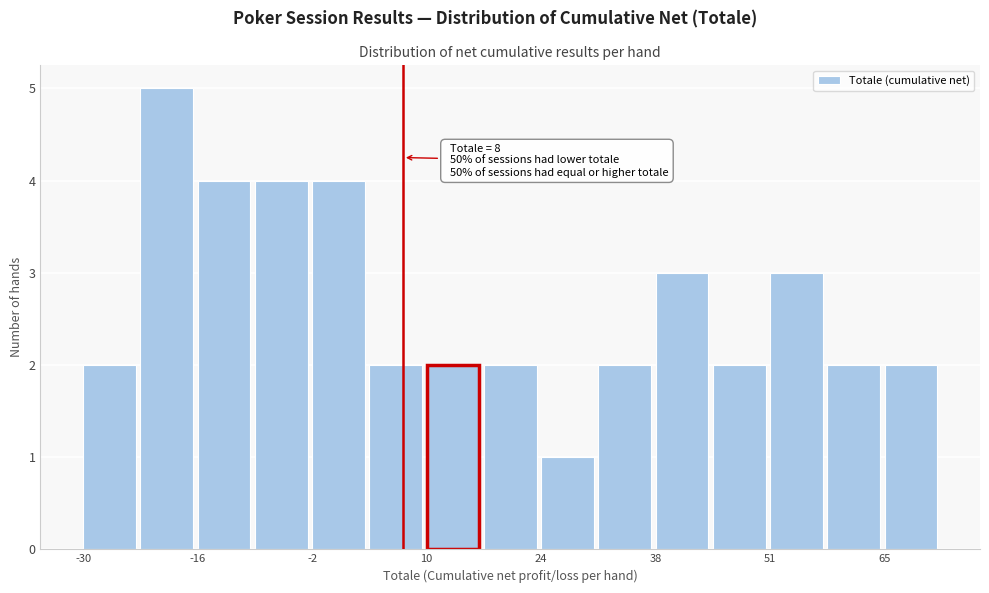

Read against the x-axis, roughly where is the centre of the tallest bar?

-20